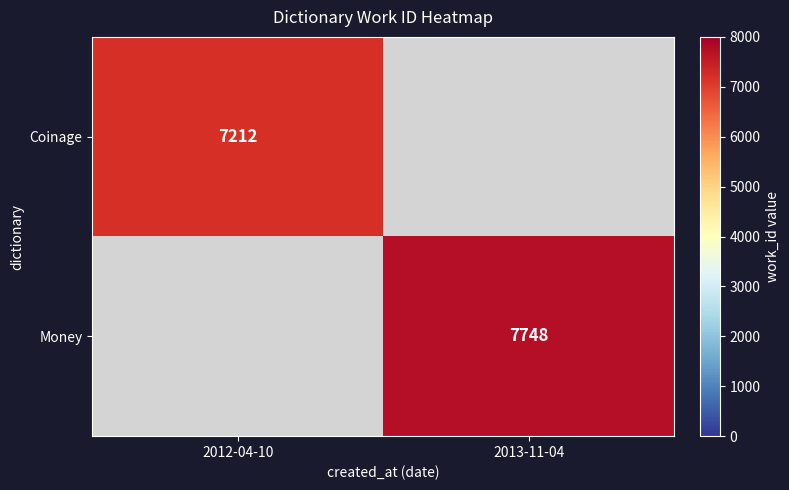

Is the value of Money at 2013-11-04 greater than the value of Coinage at 2012-04-10?

Yes